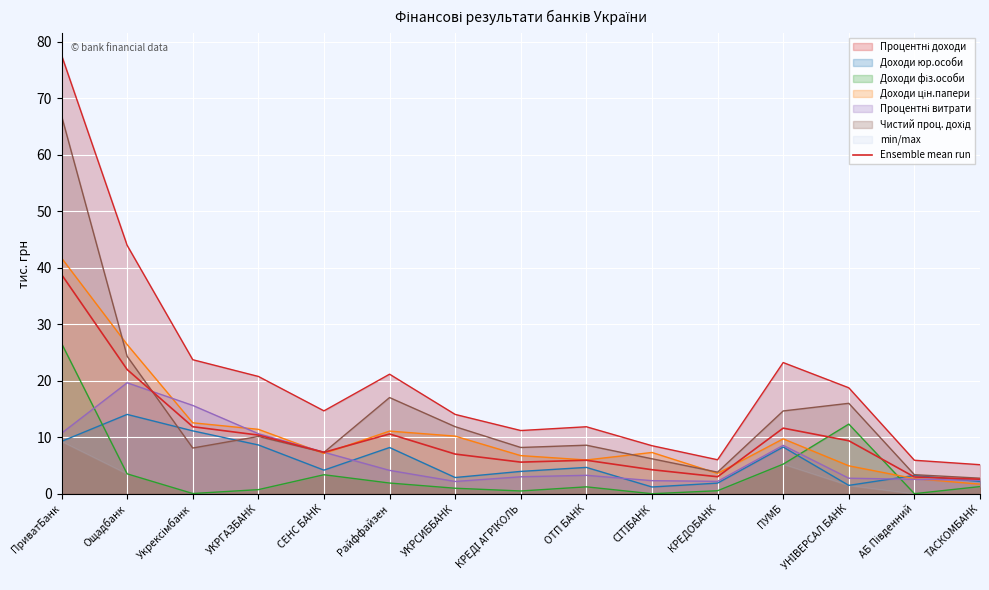

Reading right to left, transcribe all the data shown in this chart.

ТАСКОМБАНК=2.6	АБ Південний=3.0	УНІВЕРСАЛ БАНК=9.4	ПУМБ=11.6	КРЕДОБАНК=3.0	СІТІБАНК=4.2	ОТП БАНК=5.9	КРЕДІ АГРІКОЛЬ=5.6	УКРСИББАНК=7.0	Райффайзен=10.6	СЕНС БАНК=7.3	УКРГАЗБАНК=10.4	Укрексімбанк=11.9	Ощадбанк=22.0	ПриватБанк=38.8